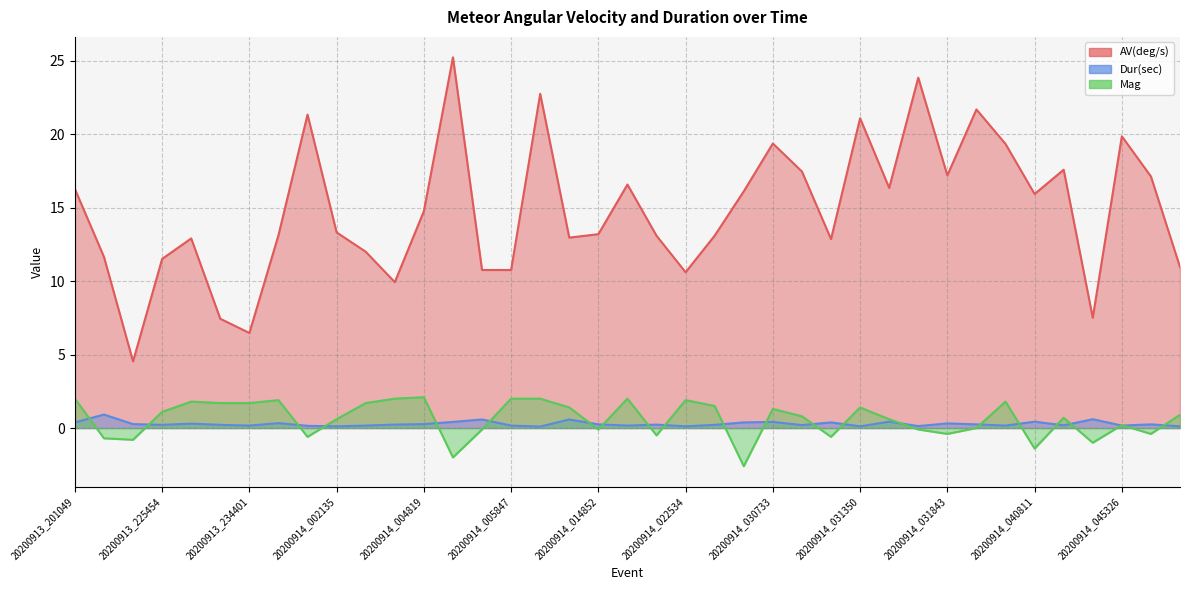

What is the lowest value of the Dur(sec) series?

0.1